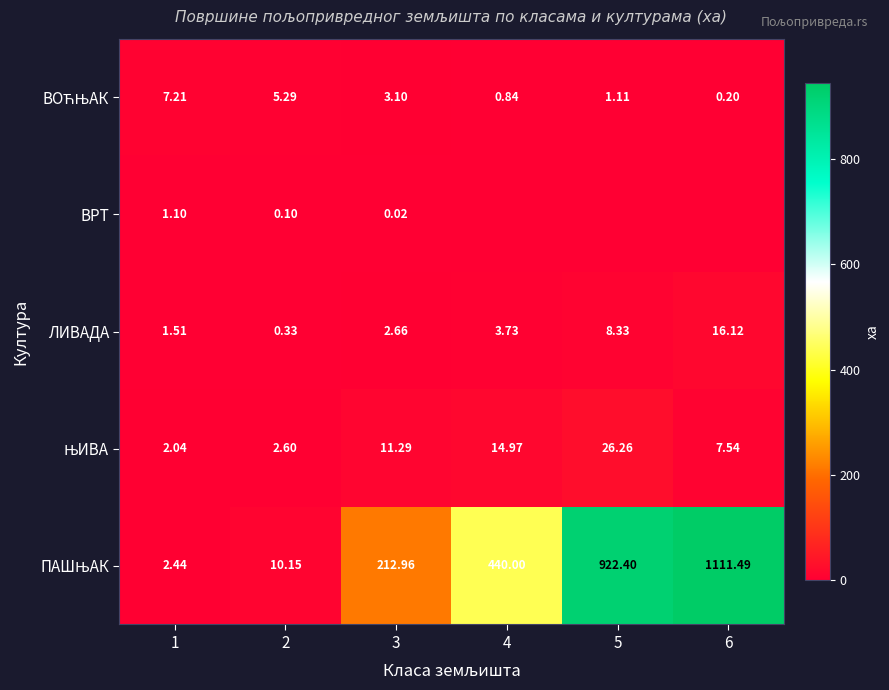

What value does the ПАШЊАК series have at 3?

213.0